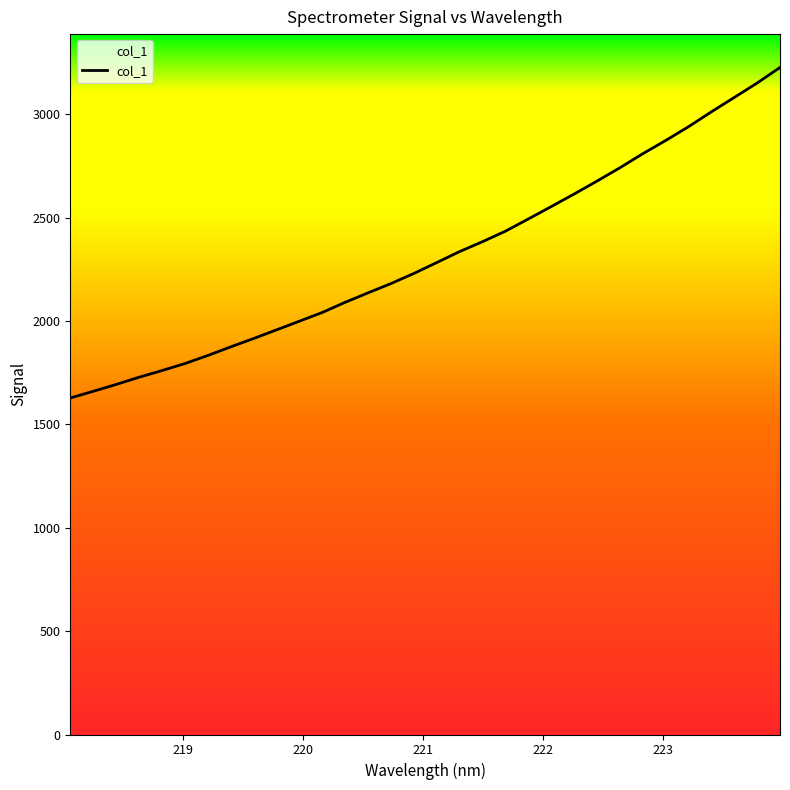

What is the smallest value displayed?

1628.0